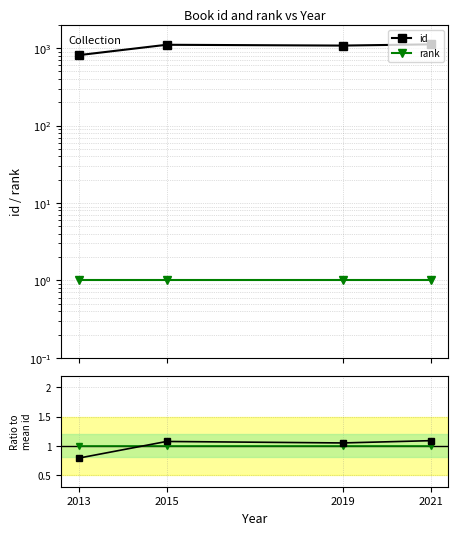

Rank the series by their maximum value, from lowest to highest.

rank, rank ratio, id ratio, id